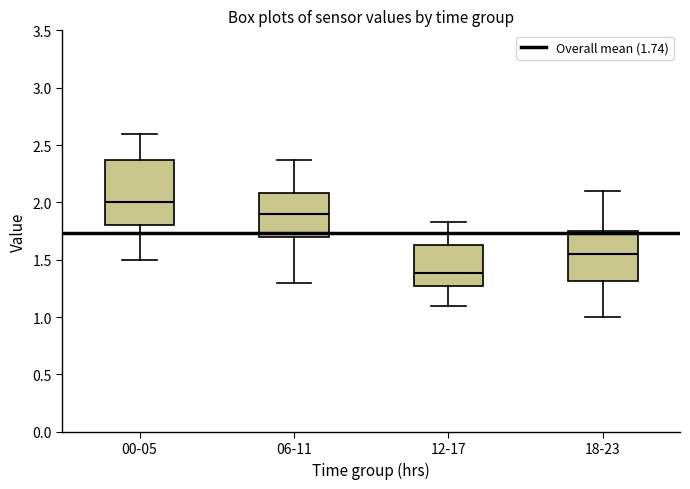

Where does the upper whisker of the box for 18-23 end on the y-axis? The values are not printed on the chart, so give them approximately, as read against the axis.

2.10